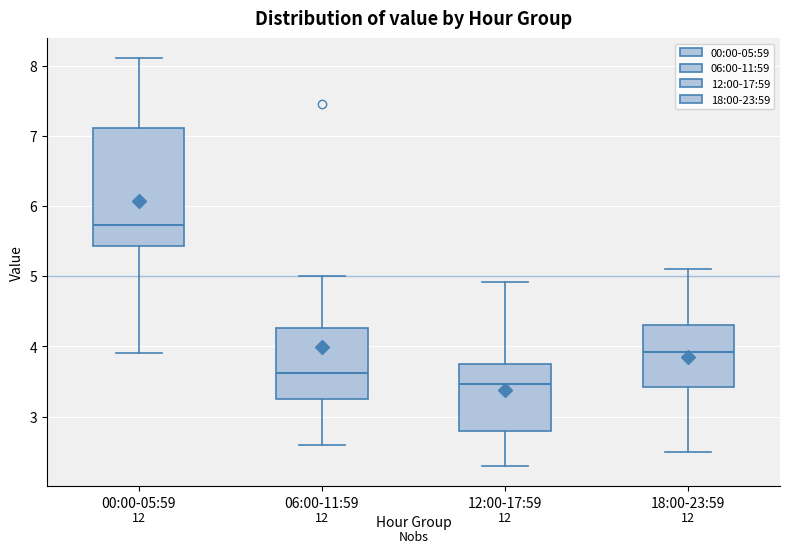

Where does the lower whisker of the box for 12:00-17:59 end on the y-axis? The values are not printed on the chart, so give them approximately, as read against the axis.

2.3